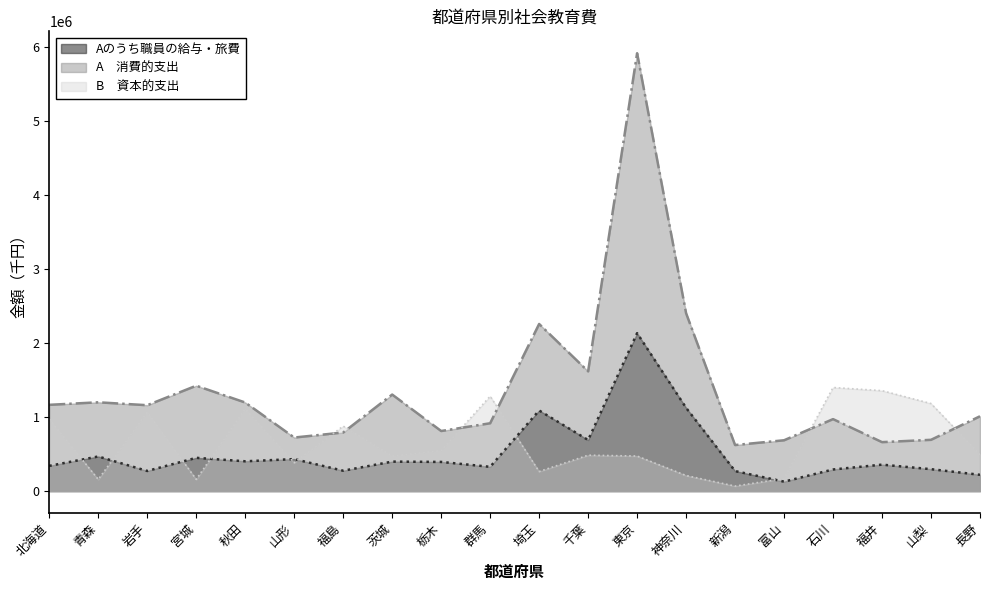

Read the B　資本的支出 value at 岩手, to the nearest 50.

1065600